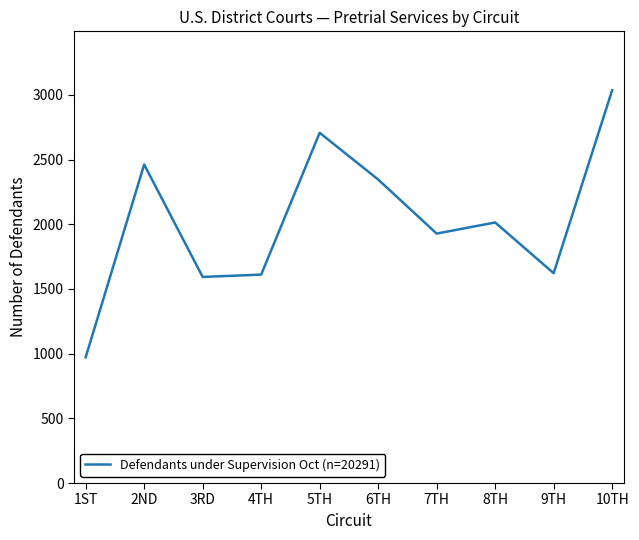

What is the approximate value at 2ND?

2462